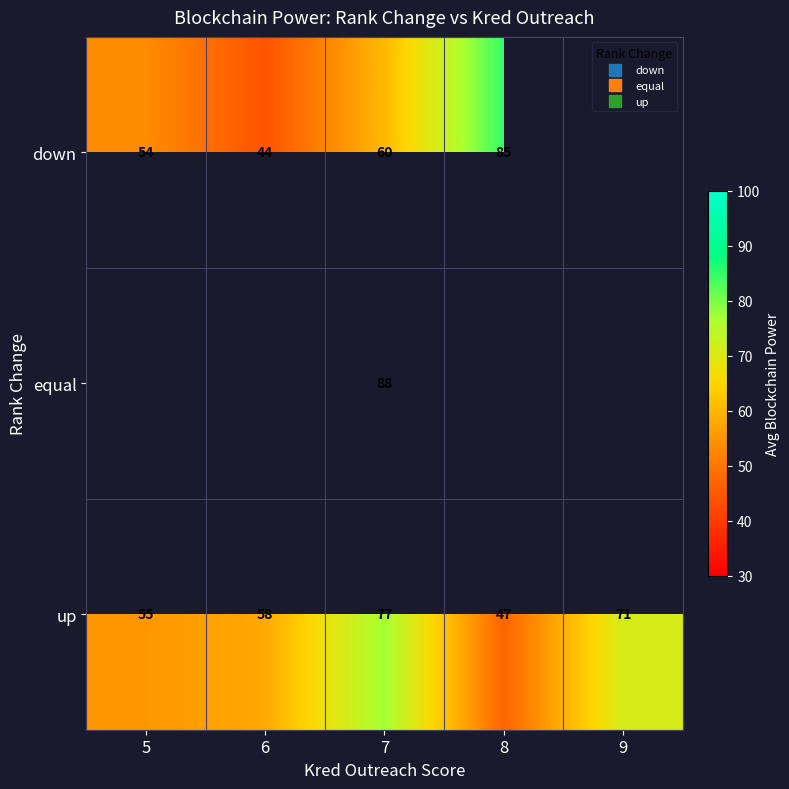

The up series shows 55.1 at 5. True or false?

True